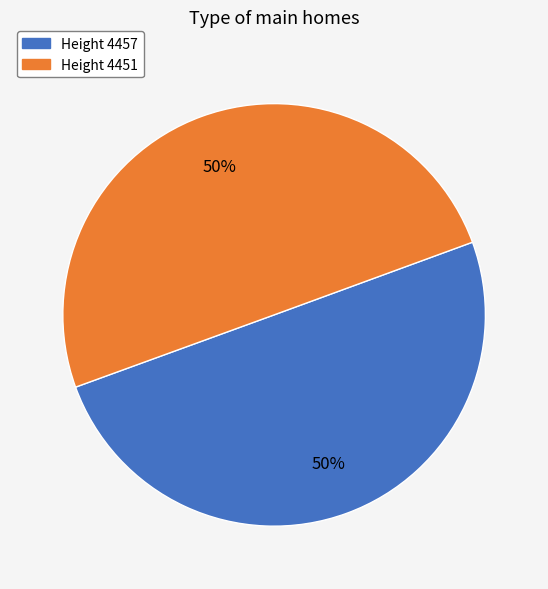

Count the number of slices in the pie.

2